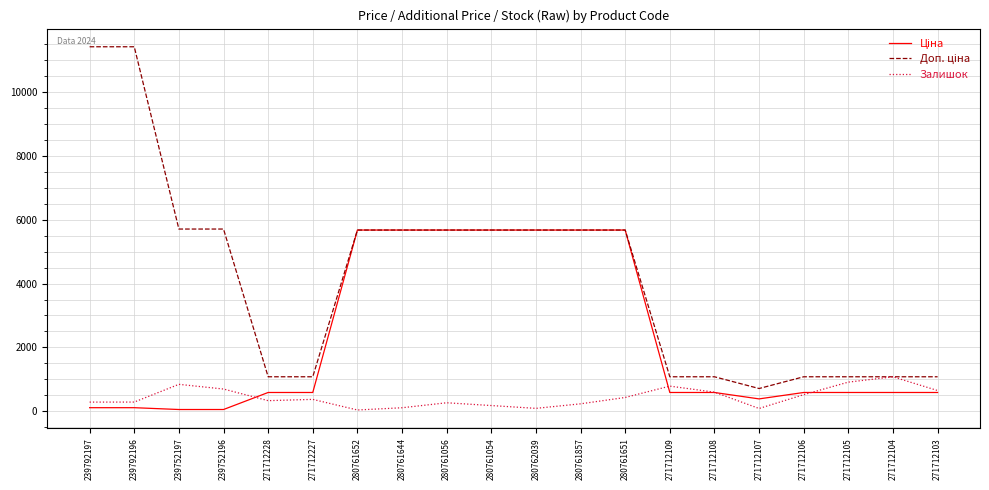

Is it true that Залишок equals 334.0 at 271712228?

True